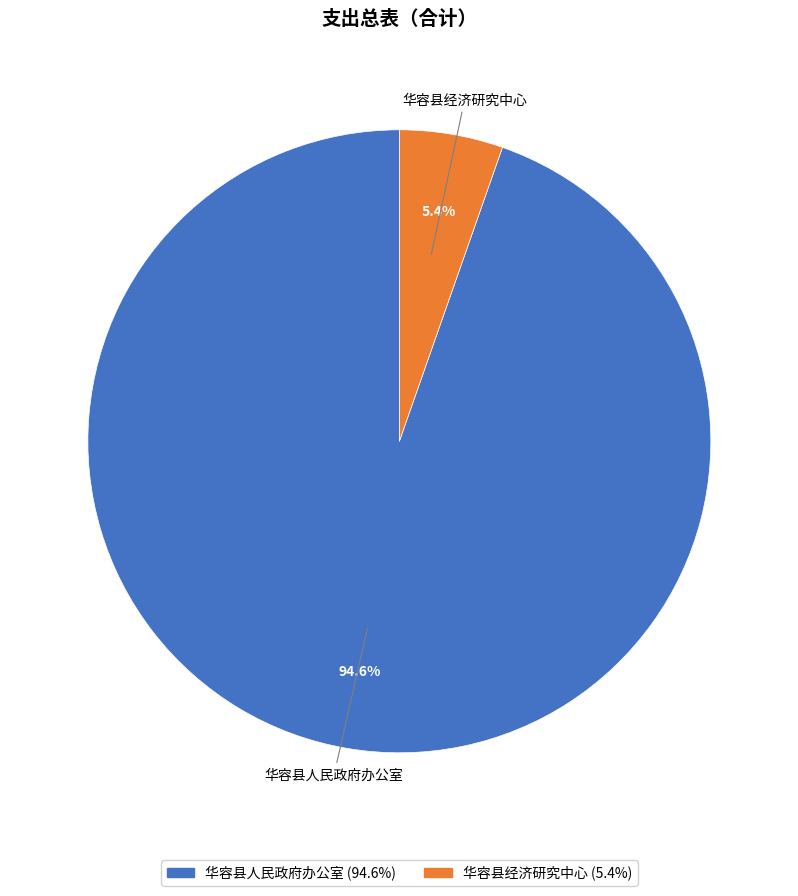

Rank the categories by value from highest to lowest.

华容县人民政府办公室, 华容县经济研究中心